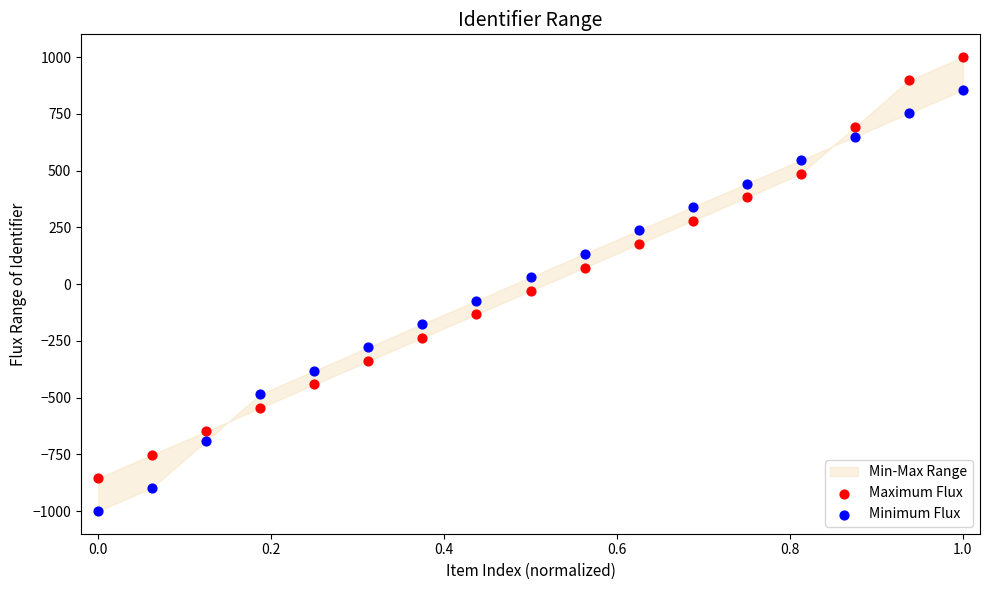

Across all data points, what is the range of Y values (max minus min)?

2000.0